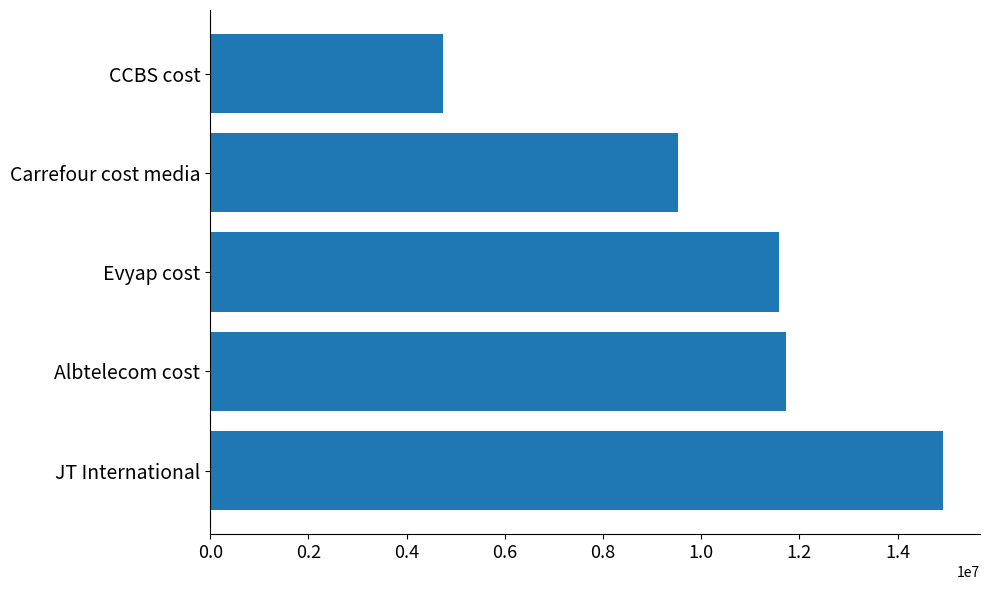

List the labels in order of value, smallest first.

CCBS cost, Carrefour cost media, Evyap cost, Albtelecom cost, JT International